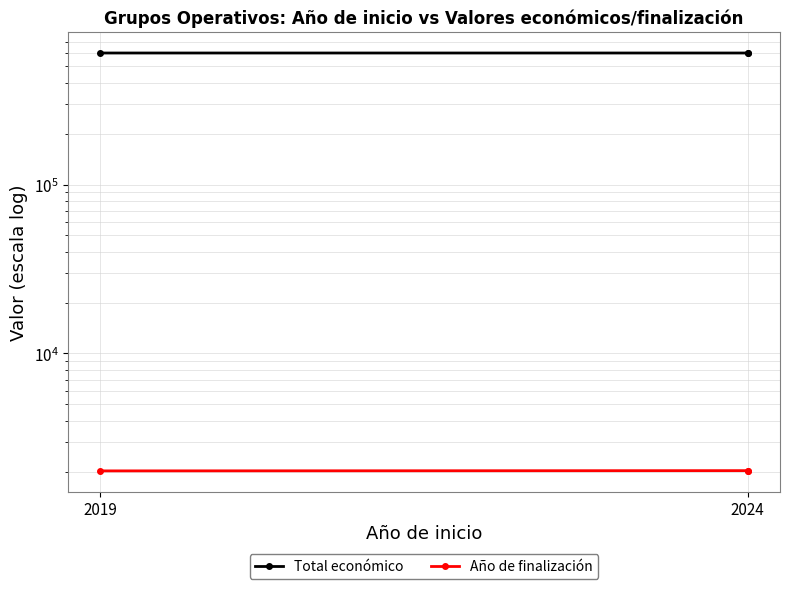

How many values in the Total económico series exceed 599927?

1